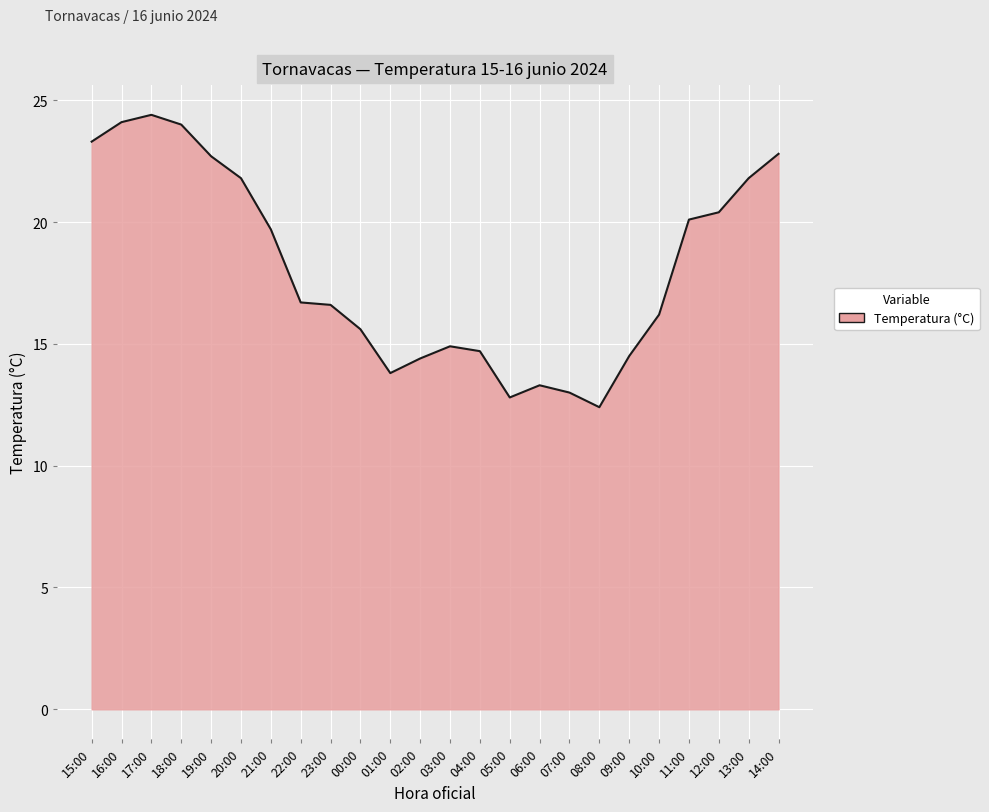

What position from the right is 18:00?

21